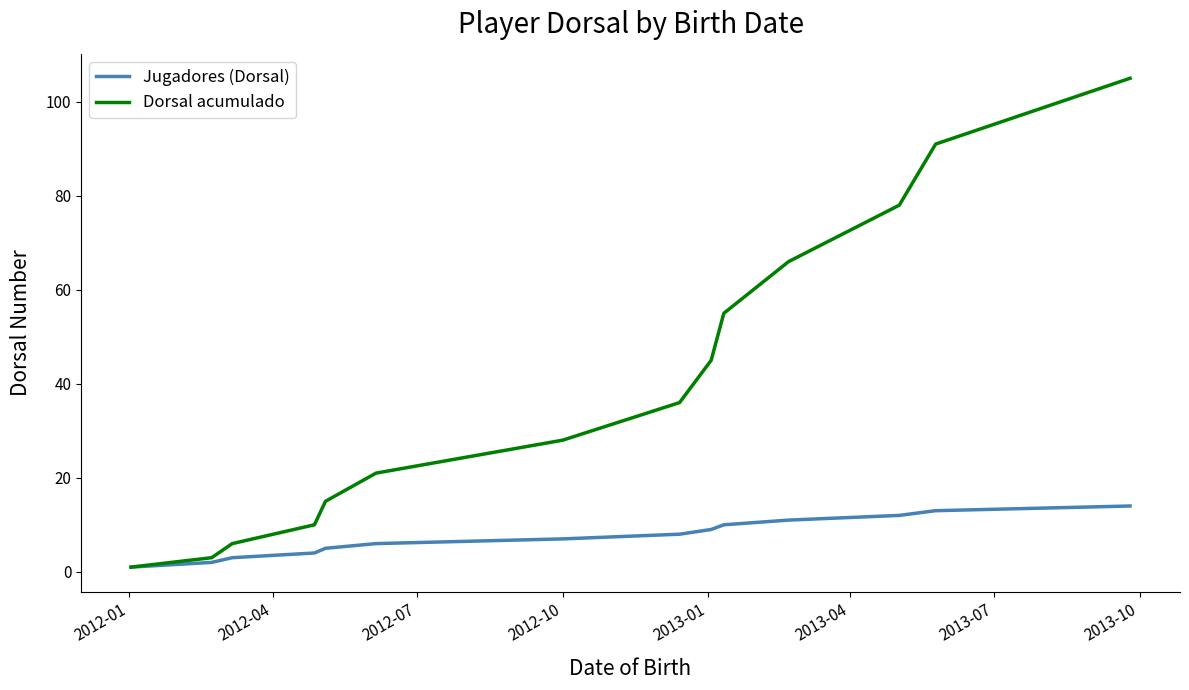

What is the difference between the second highest and minimum values in the Dorsal acumulado series?

90